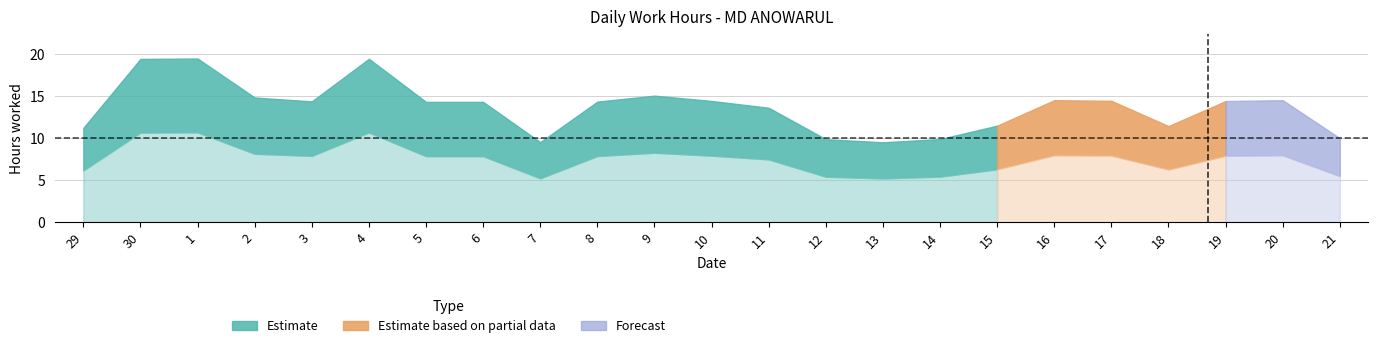

Reading left to right, what are all the values shown in this chart?

Estimate: 11.3	19.5	19.5	14.9	14.4	19.5	14.3	14.3	9.6	14.4	15.1	14.5	13.7	9.9	9.5	9.9	11.5	14.6	14.5	11.5	14.4	14.6	10.0
Estimate based on partial data: 0.0	0.0	0.0	0.0	0.0	0.0	0.0	0.0	0.0	0.0	0.0	0.0	0.0	0.0	0.0	0.0	0.0	0.0	0.0	0.0	0.0	0.0	0.0
Forecast: 0.0	0.0	0.0	0.0	0.0	0.0	0.0	0.0	0.0	0.0	0.0	0.0	0.0	0.0	0.0	0.0	0.0	0.0	0.0	0.0	0.0	0.0	0.0